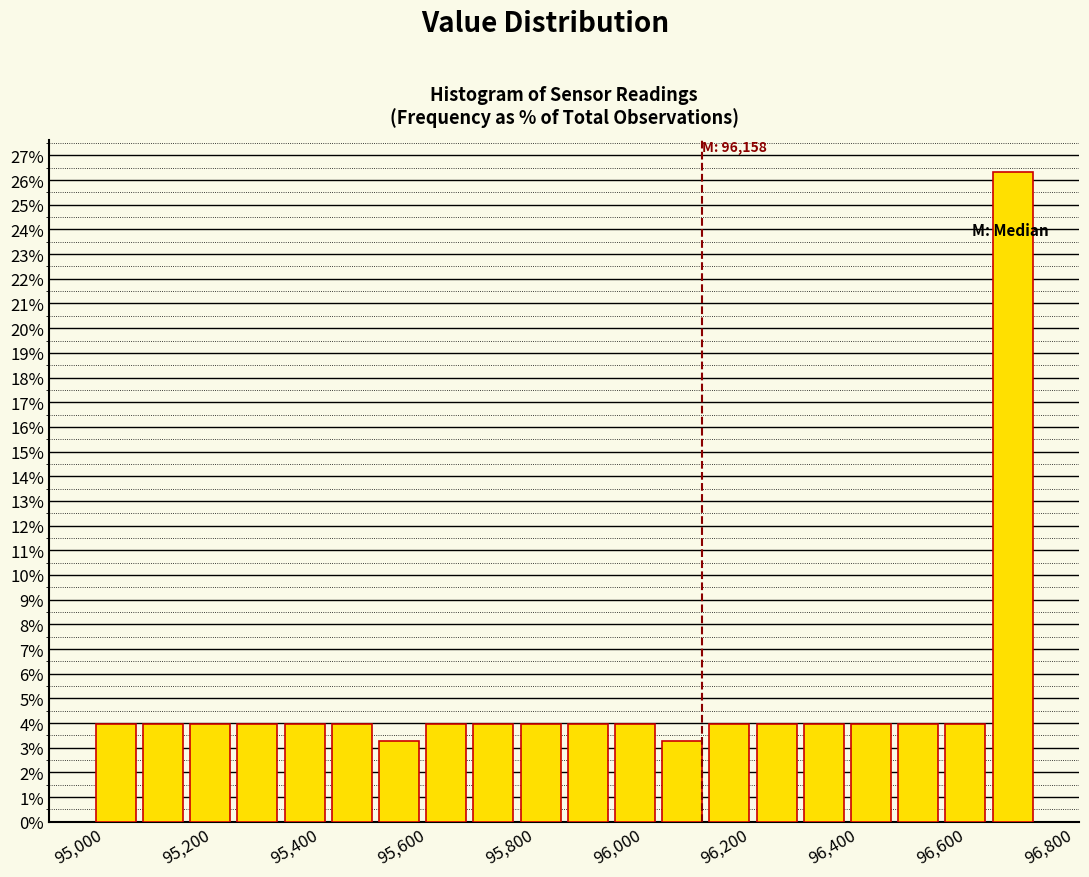

Over which range of the x-axis is the bar tallest?

96700 to 96780